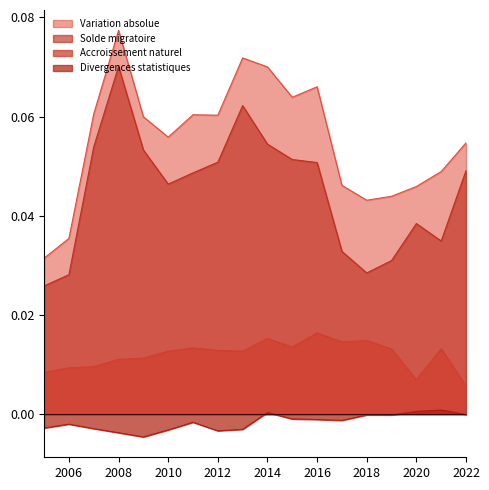

Is it true that Divergences statistiques equals -0.0 at 2010?

True